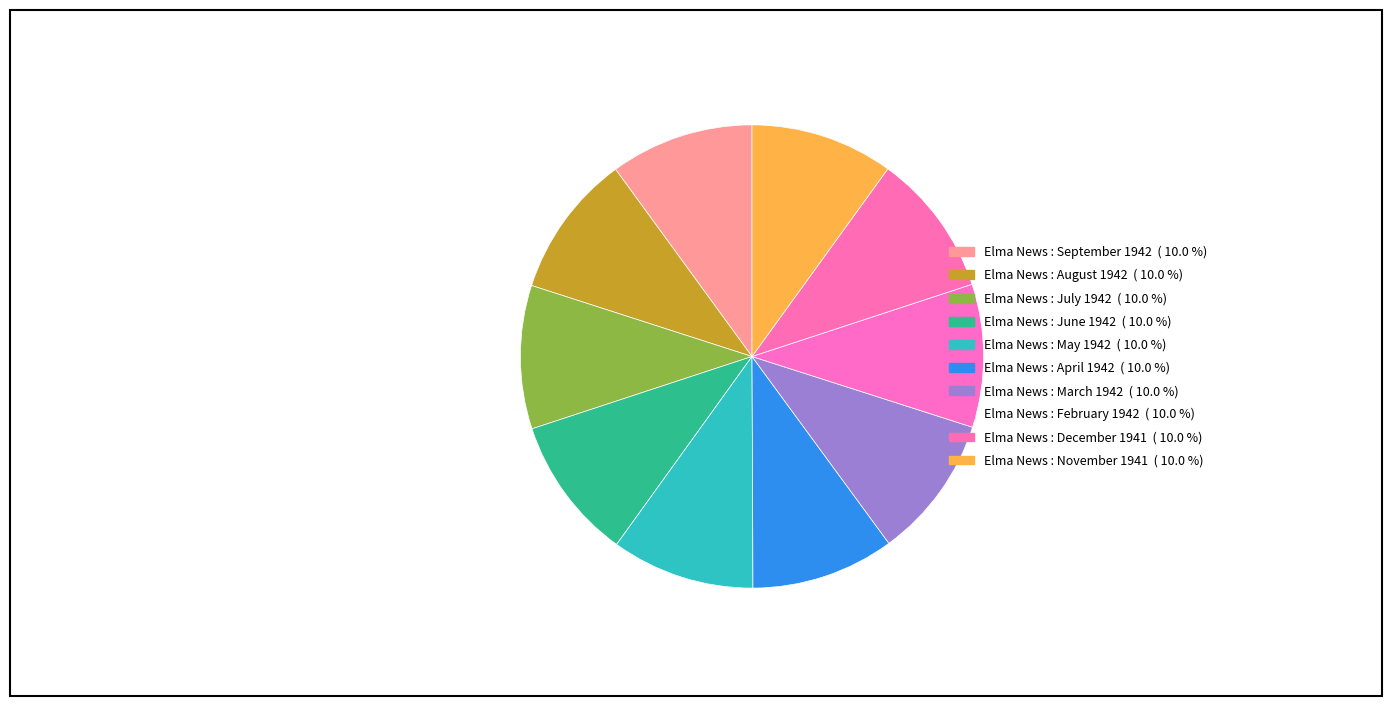

Count the number of slices in the pie.

10